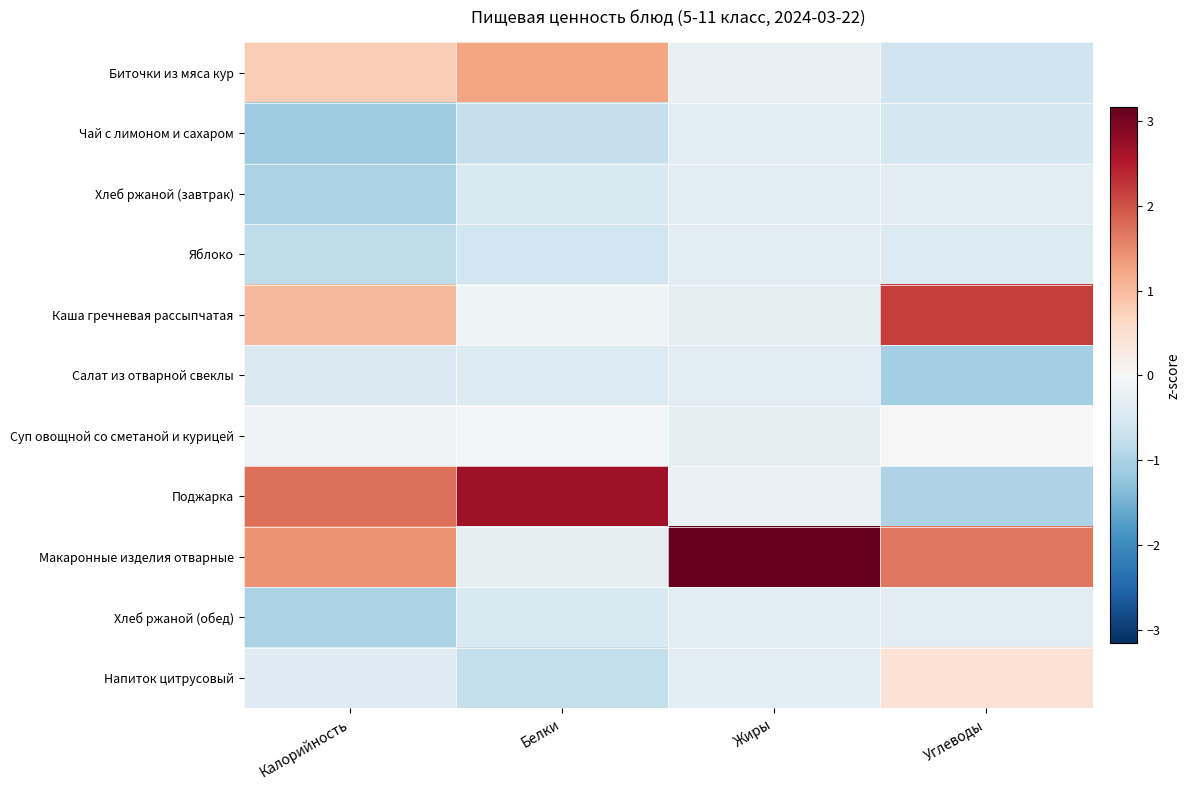

Which series has the widest spread of values?

Поджарка